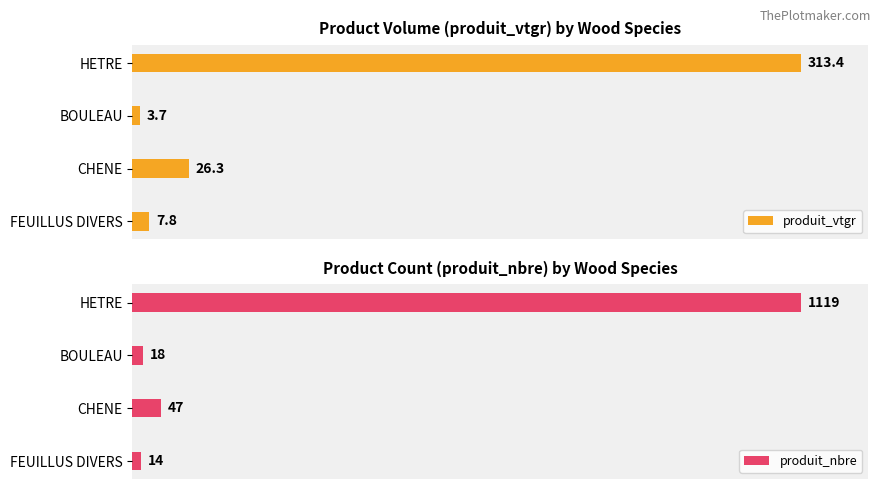

The produit_vtgr series shows 14.6 at CHENE. True or false?

False